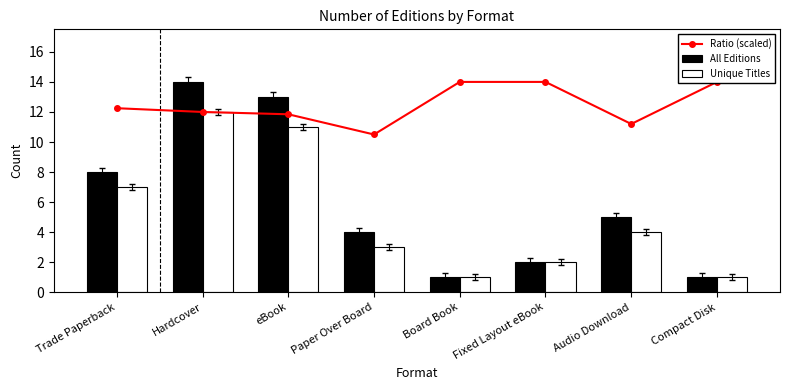

Reading right to left, list all the values displayed in this chart.

Ratio (scaled): Compact Disk=14.0	Audio Download=11.2	Fixed Layout eBook=14.0	Board Book=14.0	Paper Over Board=10.5	eBook=11.8	Hardcover=12.0	Trade Paperback=12.2
All Editions: Compact Disk=1.0	Audio Download=5.0	Fixed Layout eBook=2.0	Board Book=1.0	Paper Over Board=4.0	eBook=13.0	Hardcover=14.0	Trade Paperback=8.0
Unique Titles: Compact Disk=1.0	Audio Download=4.0	Fixed Layout eBook=2.0	Board Book=1.0	Paper Over Board=3.0	eBook=11.0	Hardcover=12.0	Trade Paperback=7.0